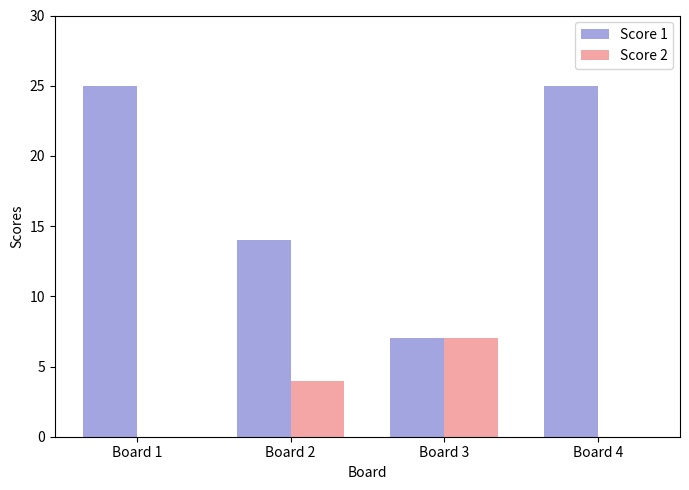

What is the average value of the Score 1 series?

18